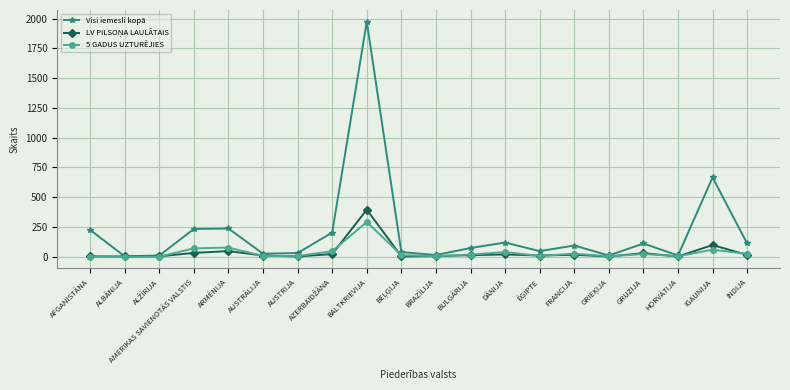

True or false: Visi iemesli kopā has more than 2 interior local peaks.

True